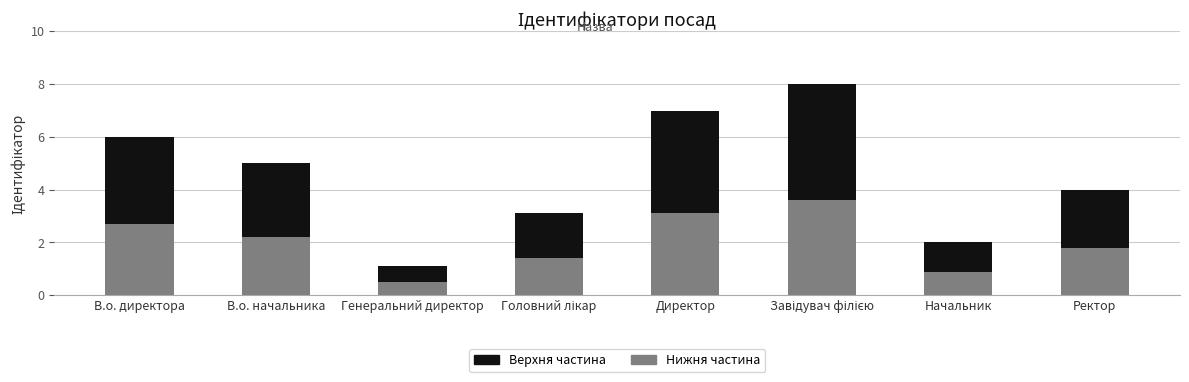

What is the total value across all series at Ректор?

4.0